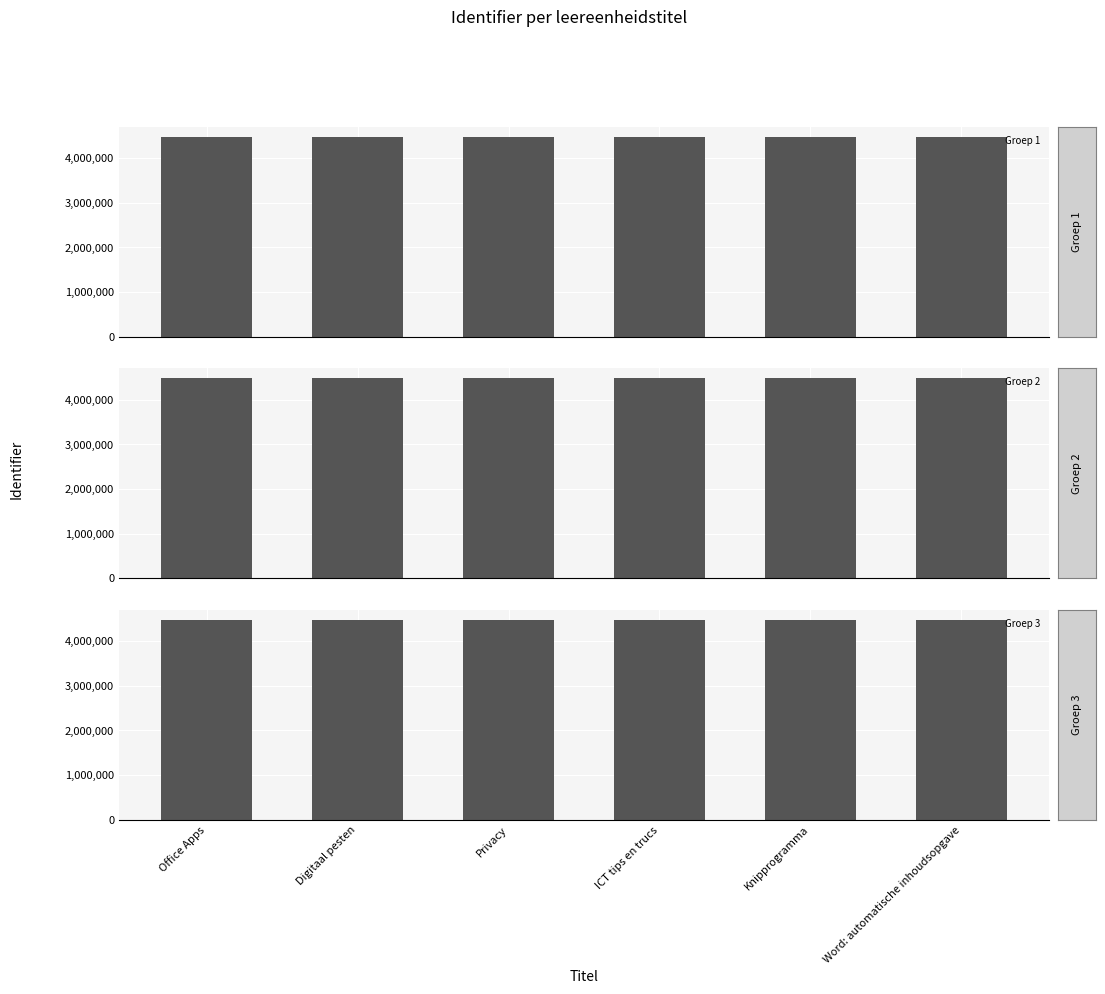

What is the difference between the maximum and second lowest values in the Groep 2 series?

8